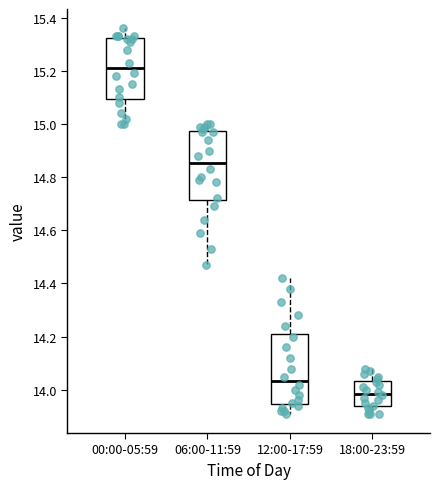

Reading left to right, read every box against the y-axis: the position of its median line, the range the box covers, and the ends of its whiskers. The values are not printed on the chart, so give them approximately, as read against the axis.

00:00-05:59: median 15.22, box 15.10 to 15.32, whiskers 15.00 to 15.36
06:00-11:59: median 14.86, box 14.72 to 14.98, whiskers 14.48 to 15.00
12:00-17:59: median 14.04, box 13.94 to 14.22, whiskers 13.92 to 14.42
18:00-23:59: median 13.98, box 13.94 to 14.04, whiskers 13.92 to 14.08